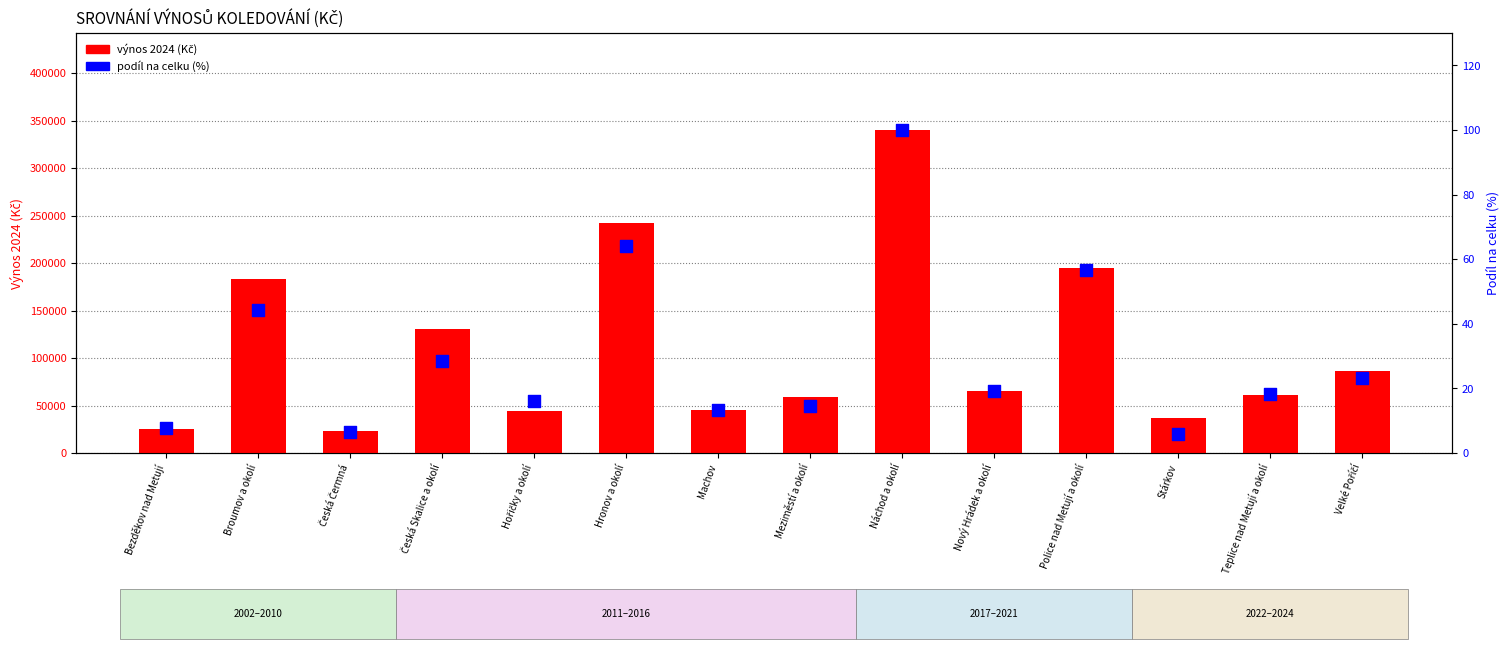

What is the total value across all series at Bezděkov nad Metují?

24914.8